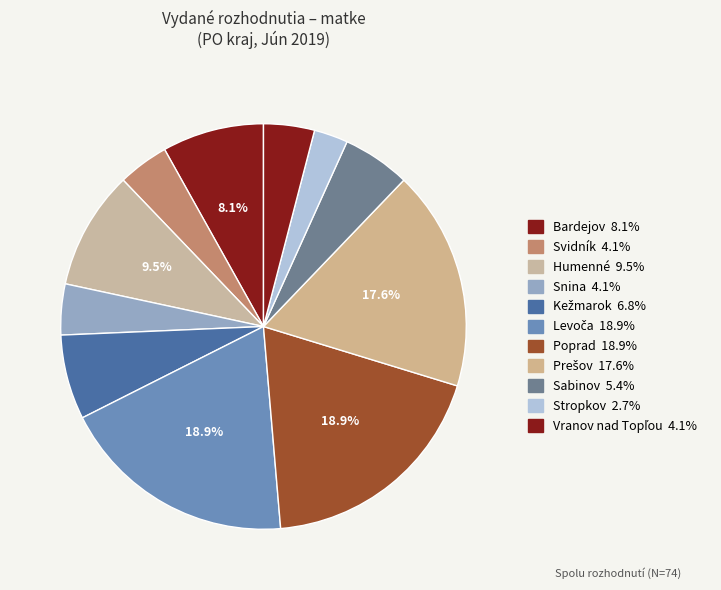

Count the number of slices in the pie.

11